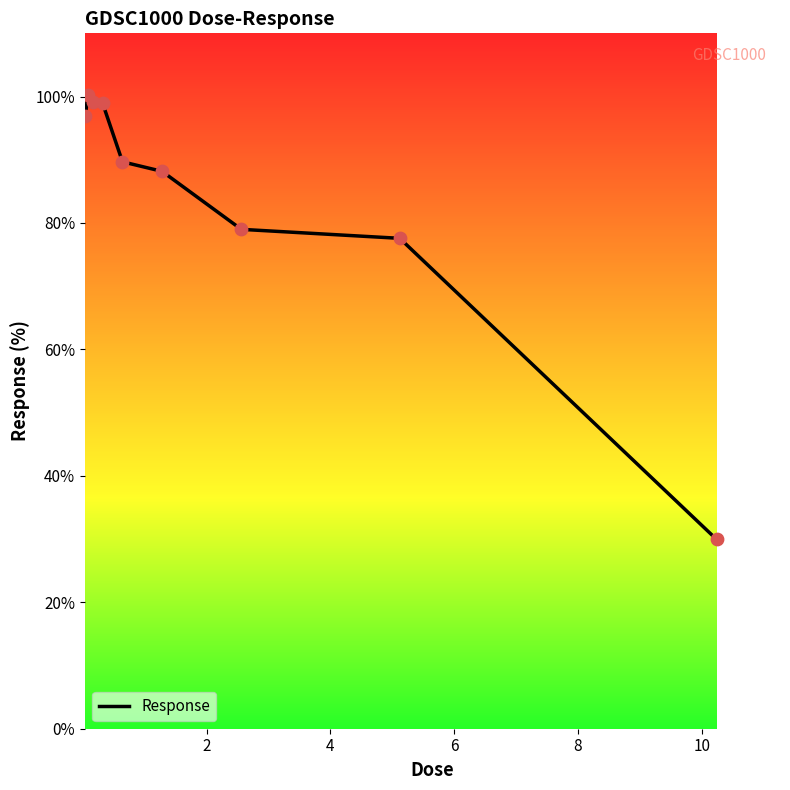

What is the greatest value displayed?

100.3